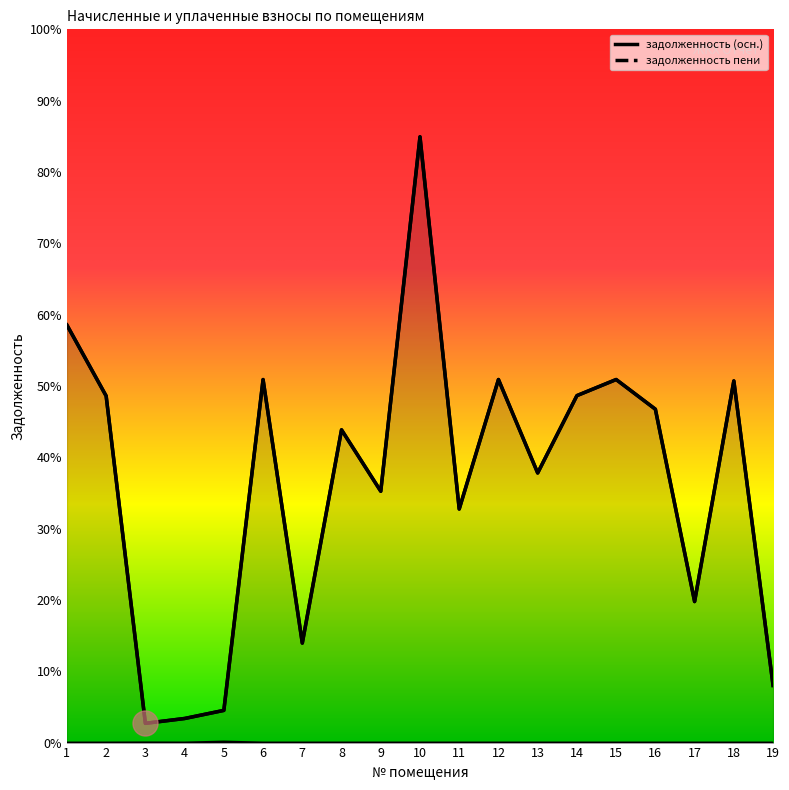

Is it true that уплачено пени equals 69.2 at 5?

True